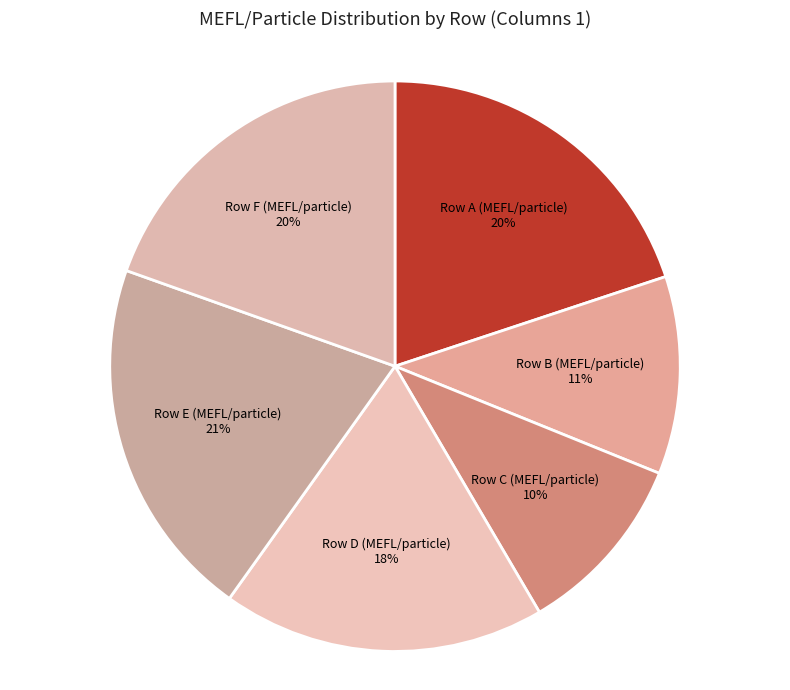

Combined, do Row D (MEFL/particle) and Row B (MEFL/particle) account for over 50%?

No